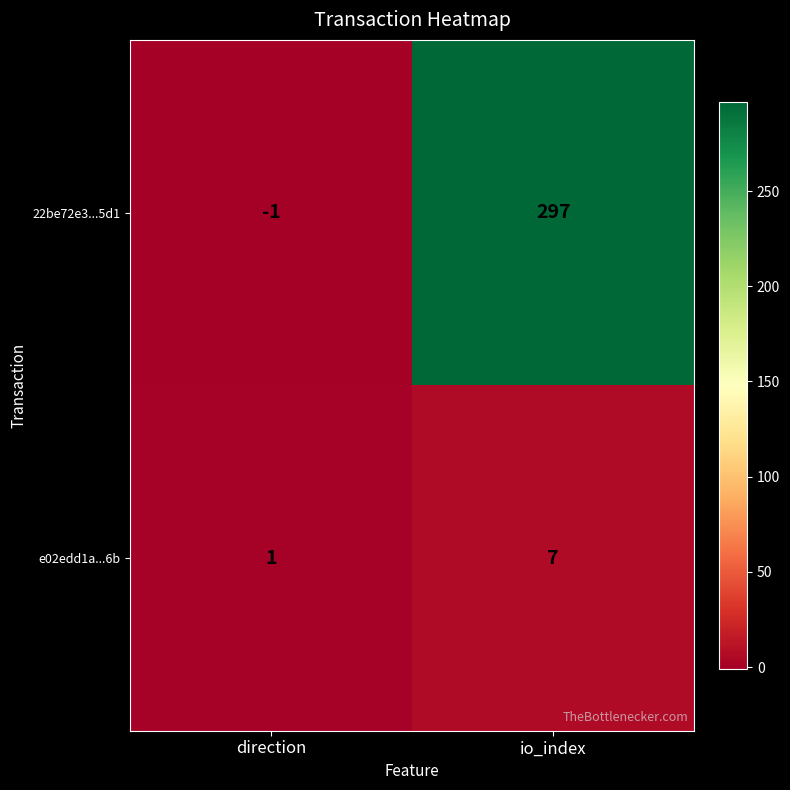

What is the difference between the e02edd1a...6b values at io_index and direction?

6